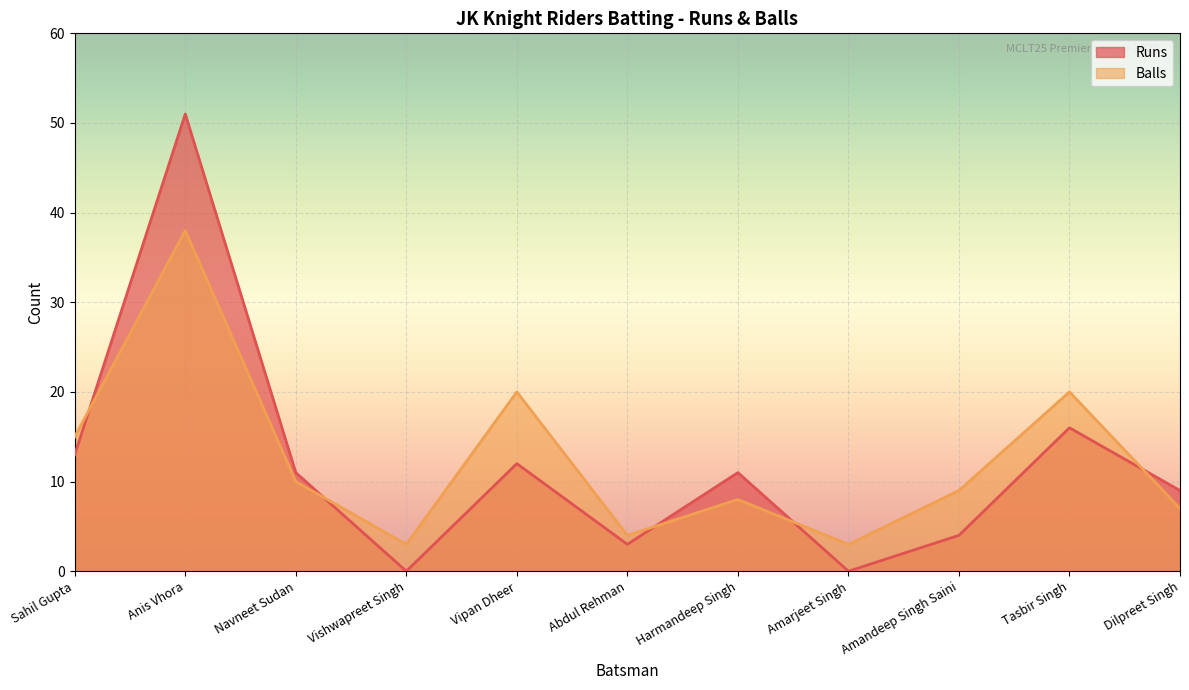

What is the difference between the second highest and minimum values in the Balls series?

17